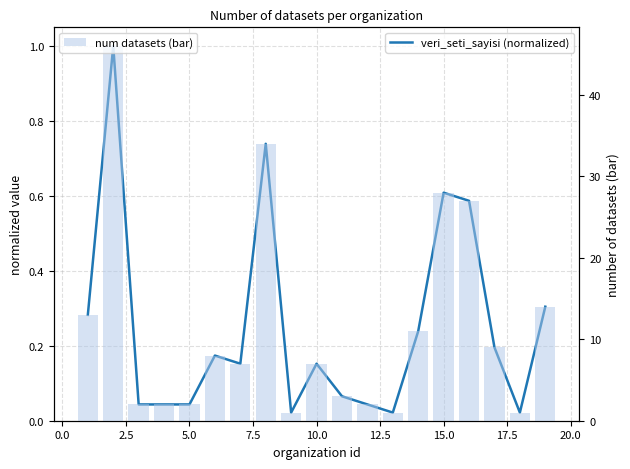

Is it true that veri_seti_sayisi (normalized) equals 0.0 at 17?

False